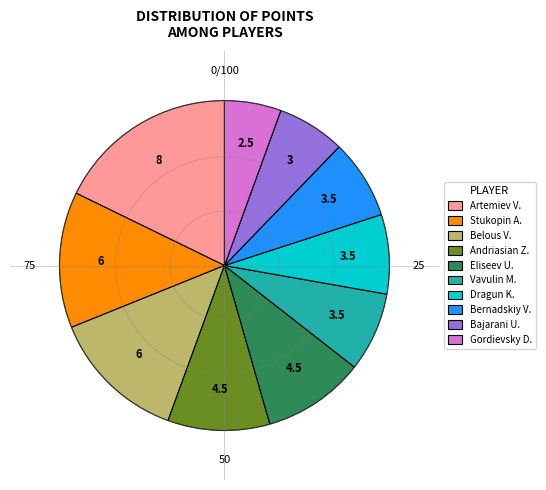

True or false: Dragun K. accounts for 8% of the total.

True